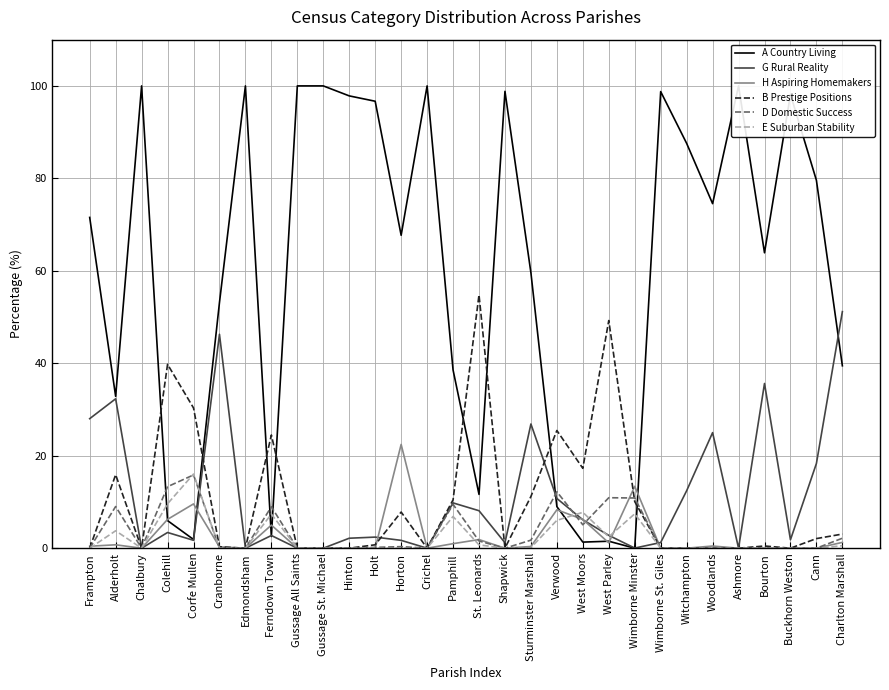

After their last crossing, which series has the higher values: B Prestige Positions or G Rural Reality?

G Rural Reality